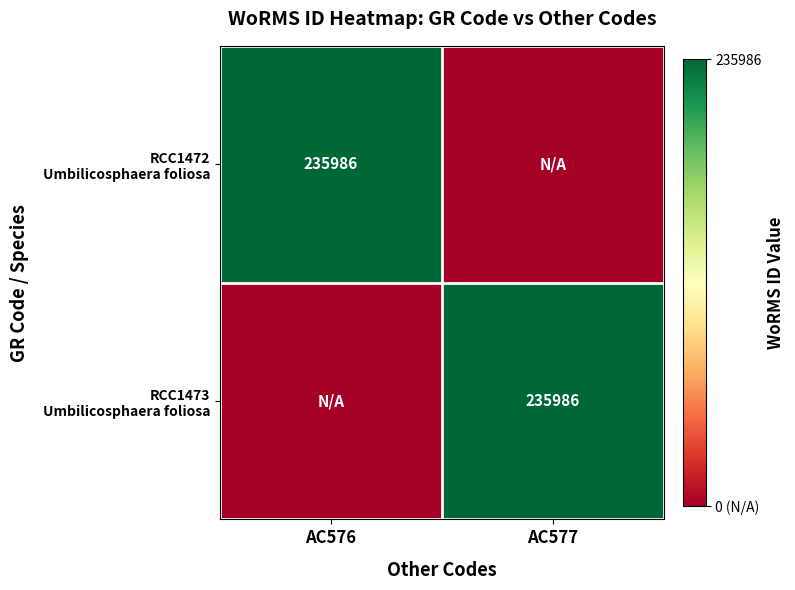

What is the spread (max minus min) of values at AC576?

235986